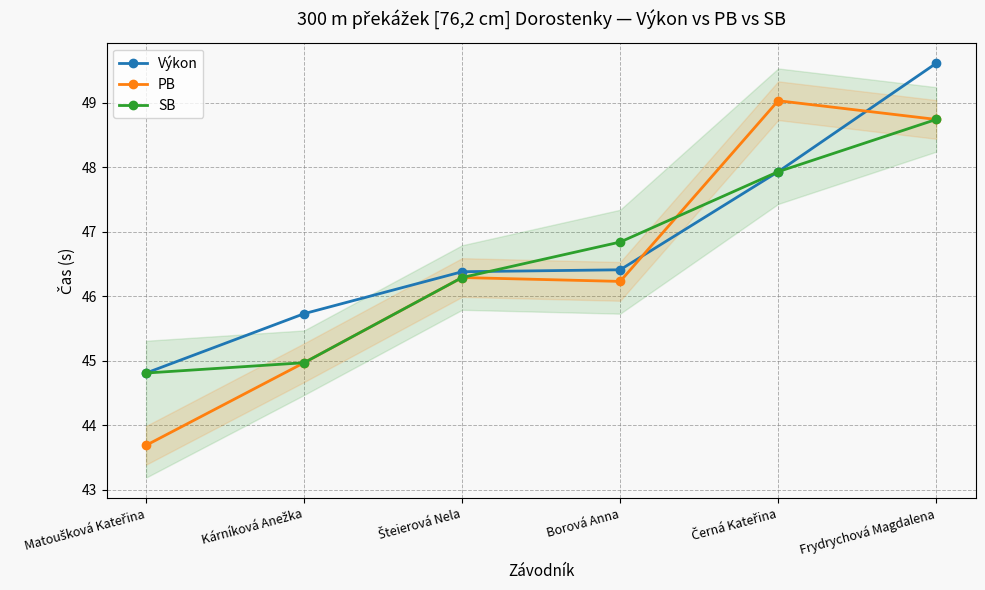

Rank the series by their average value, from highest to lowest.

Výkon, SB, PB